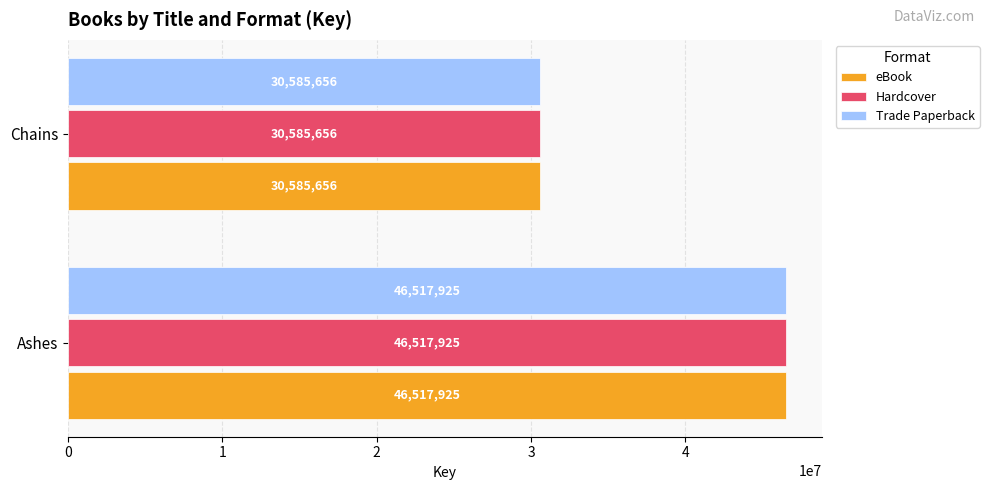

The Hardcover series shows 46517925 at Ashes. True or false?

True